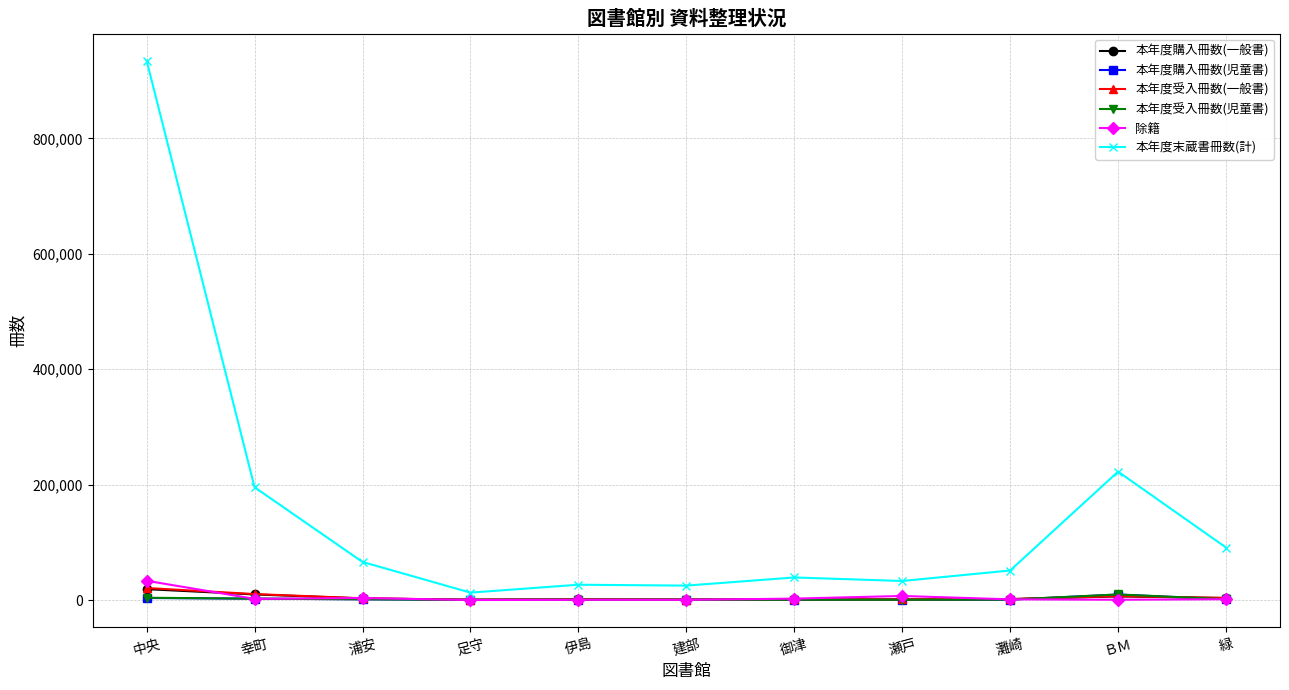

Where does the 除籍 series first go above 1471?

中央